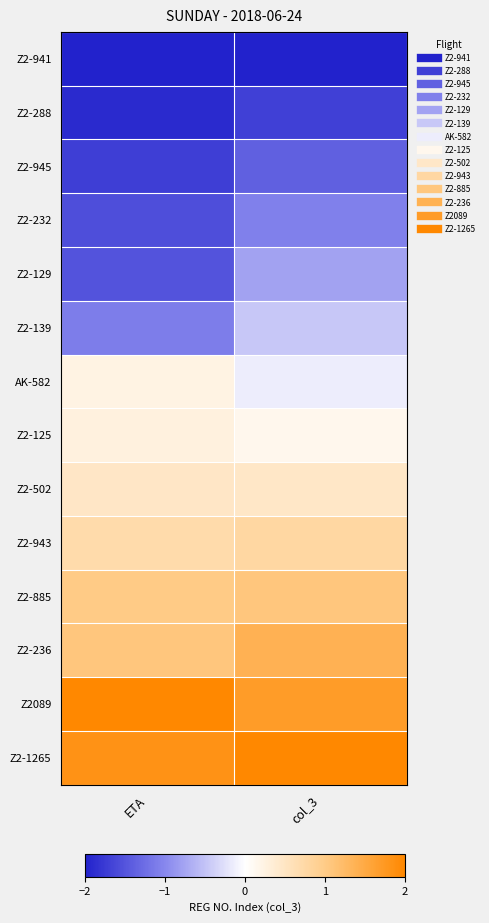

Which series has the largest total across all categories?

Z2-1265